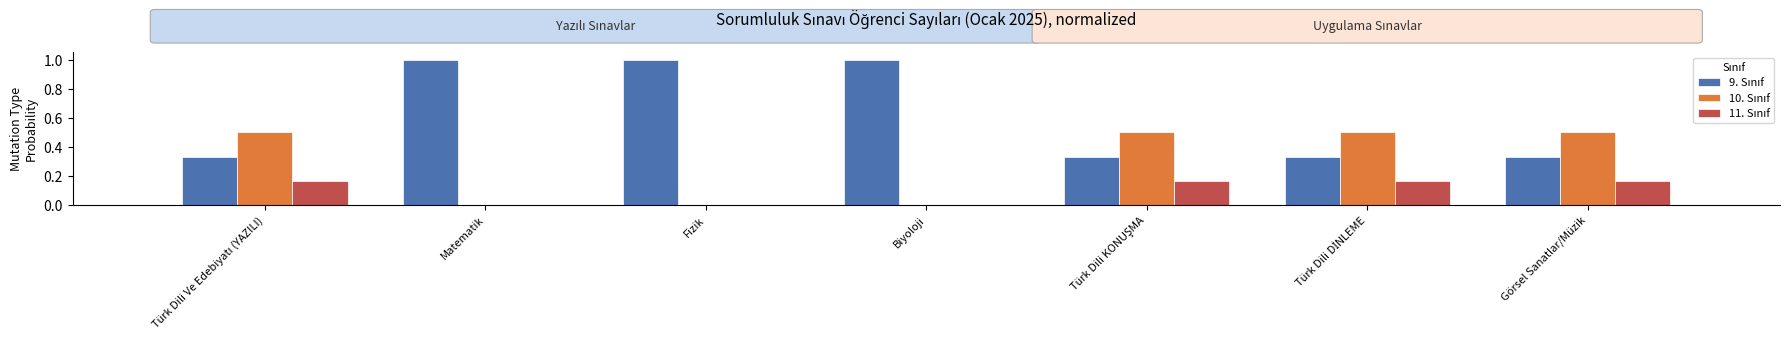

How many groups of bars are there?

7